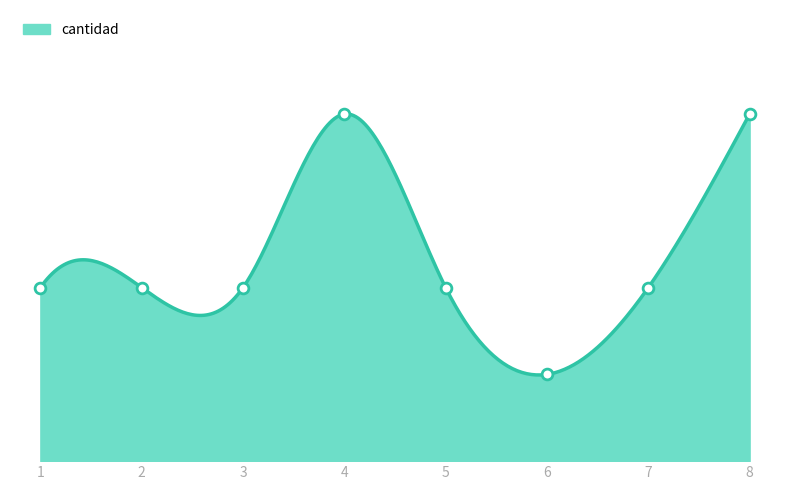

Between 8 and 5, which is larger?

8